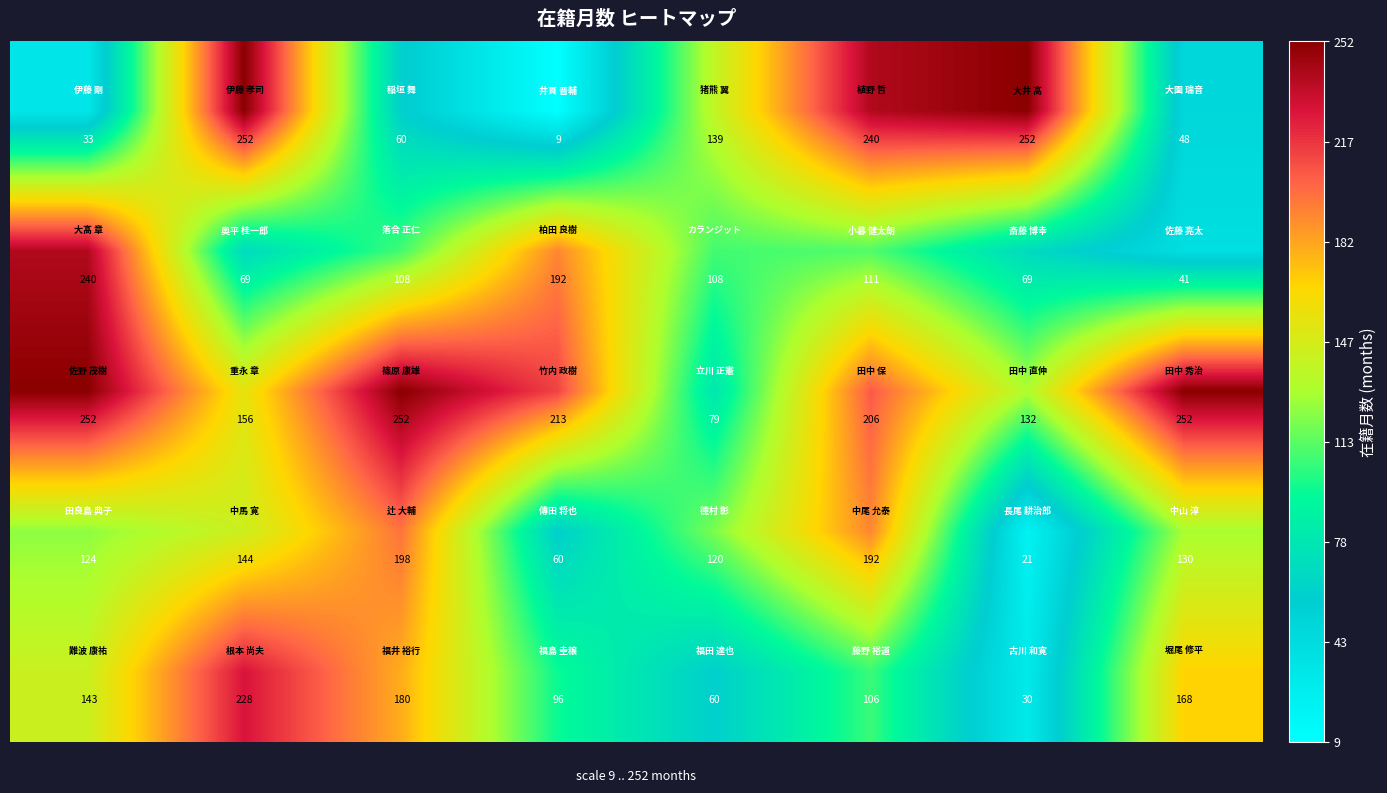

What is the minimum value shown in the chart?

9